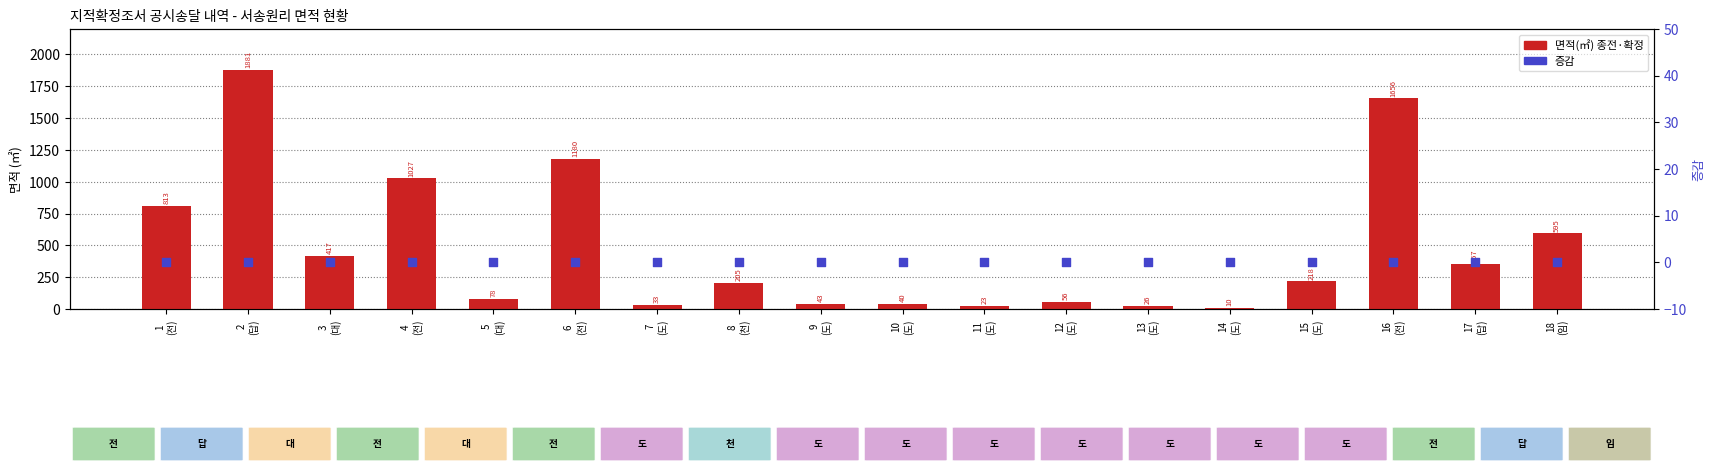

At which category is the sum across all series the highest?

2
(답)